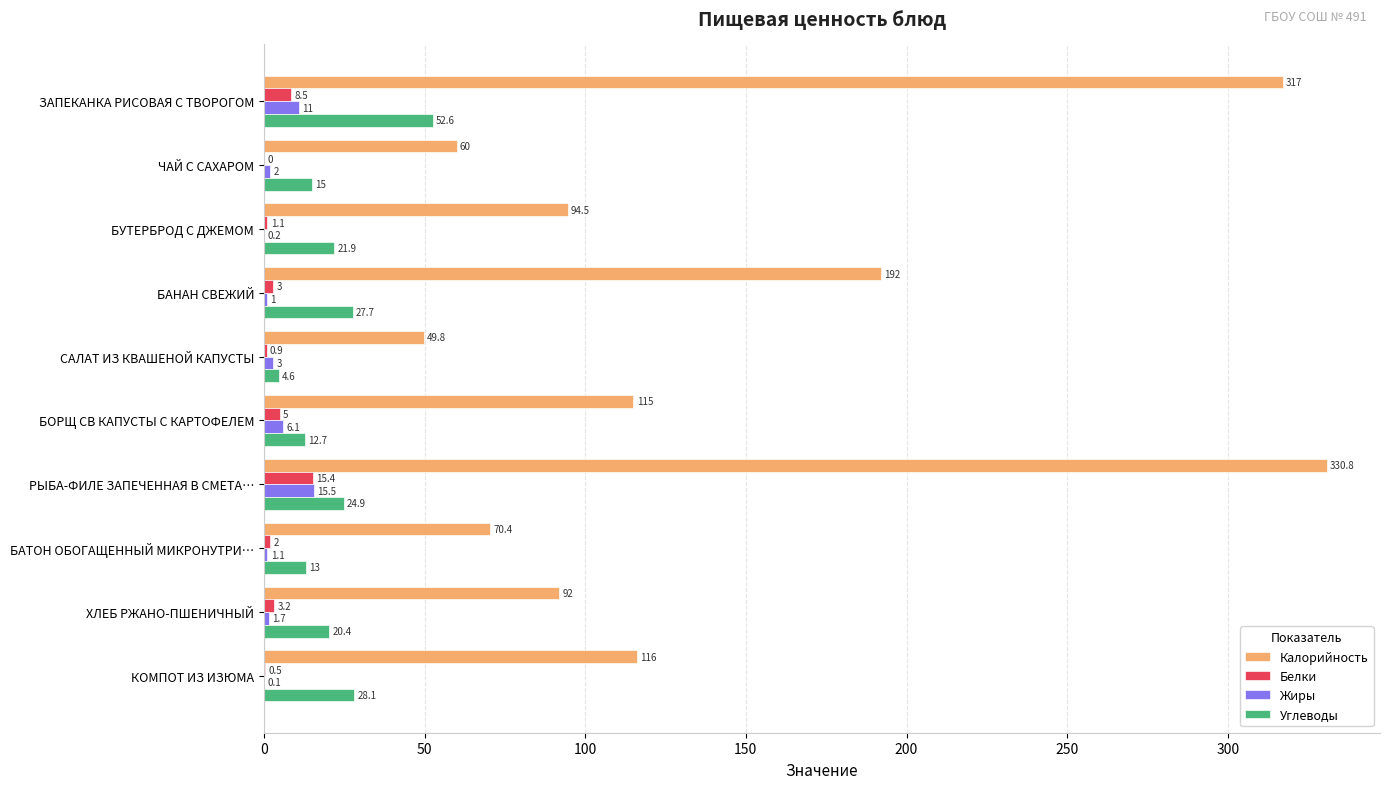

Is it true that Углеводы equals 4.6 at САЛАТ ИЗ КВАШЕНОЙ КАПУСТЫ?

True